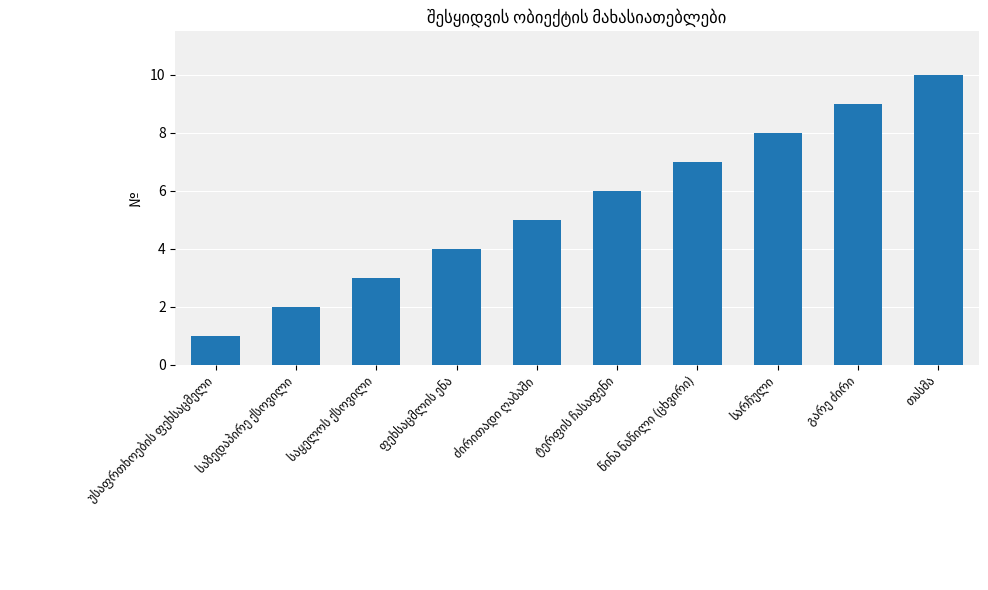

What is the difference between the maximum and minimum values?

9